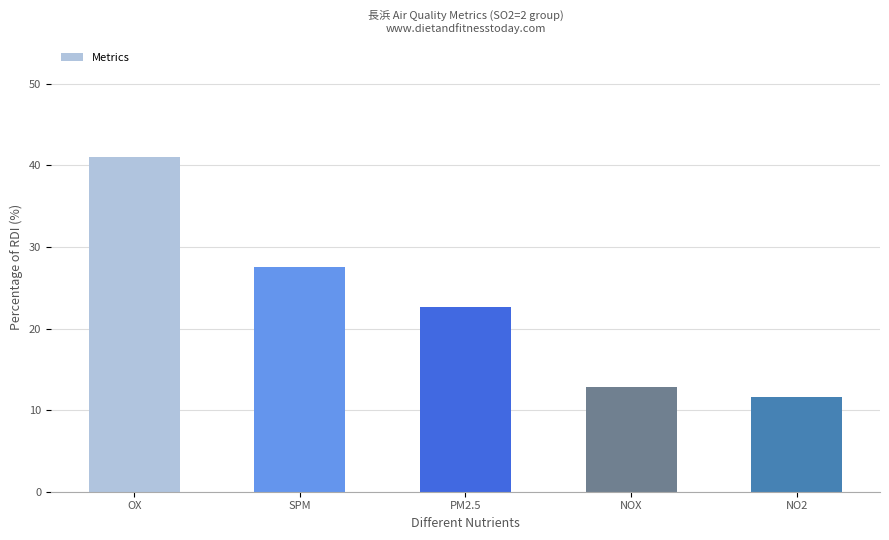

The value at SPM is 17.3. True or false?

False